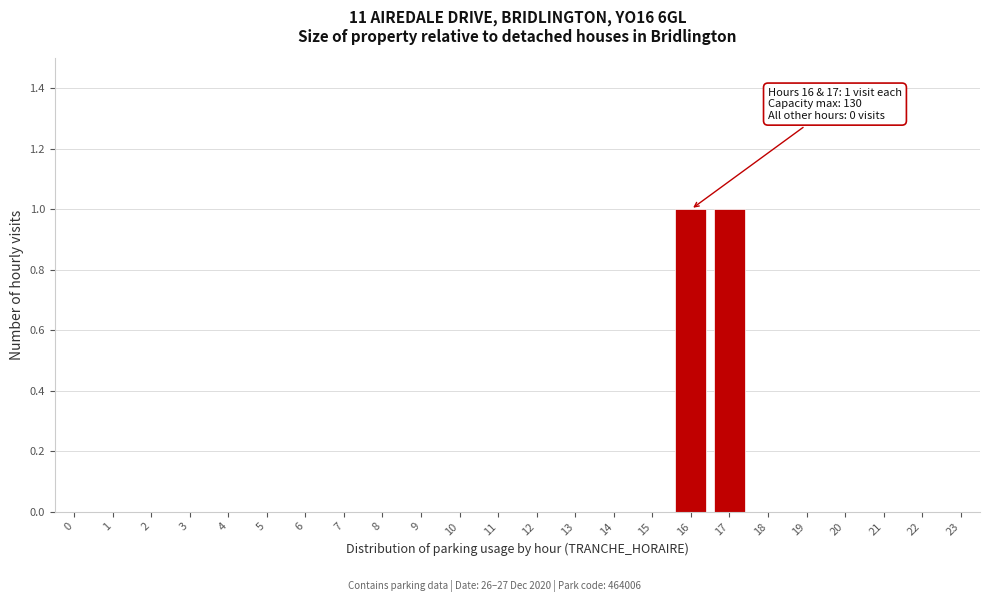

Reading left to right, list all the values displayed in this chart.

0=0	1=0	2=0	3=0	4=0	5=0	6=0	7=0	8=0	9=0	10=0	11=0	12=0	13=0	14=0	15=0	16=1	17=1	18=0	19=0	20=0	21=0	22=0	23=0